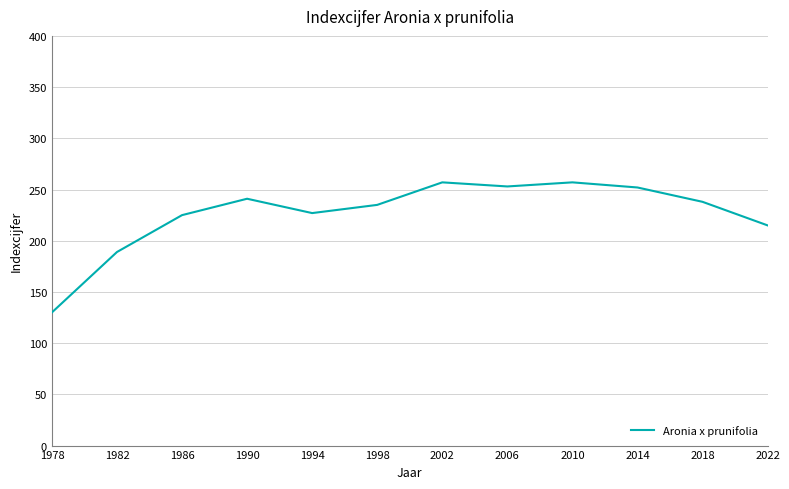

What is the ratio of the value at 1990 to the value at 1978?

1.9